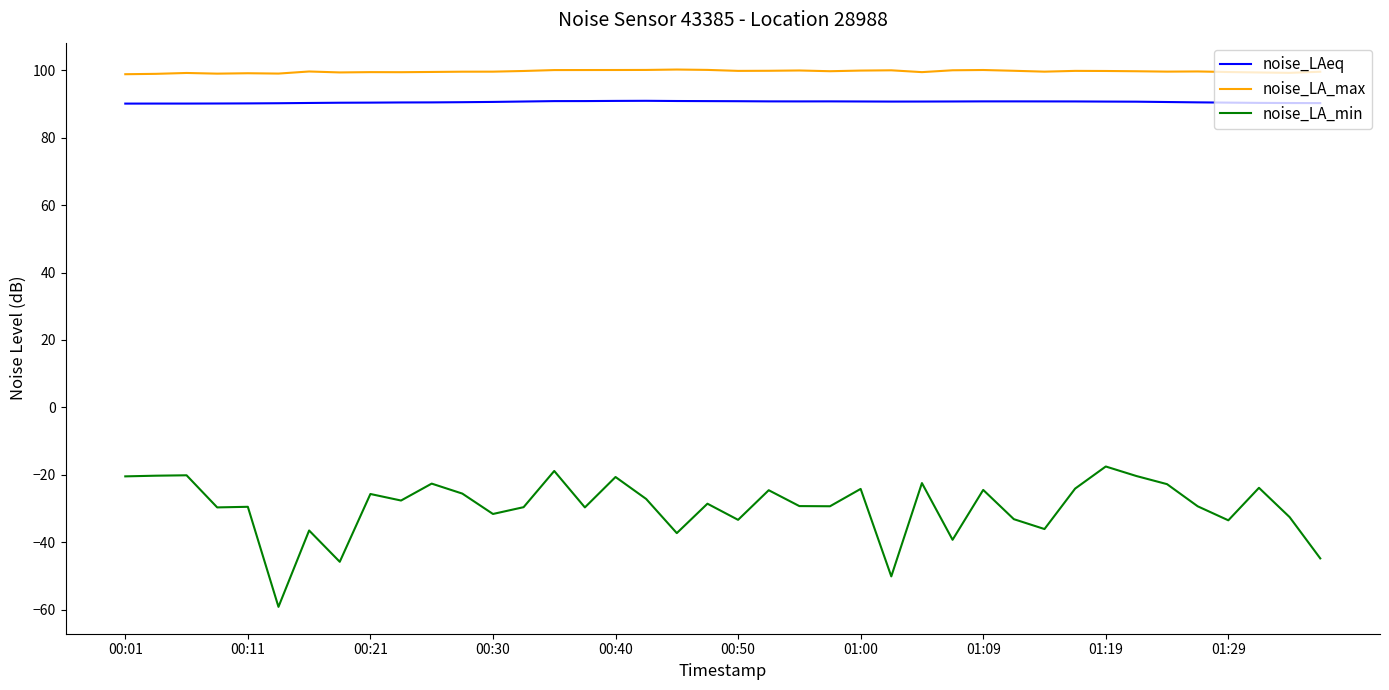

True or false: noise_LA_max and noise_LA_min cross at least once.

False